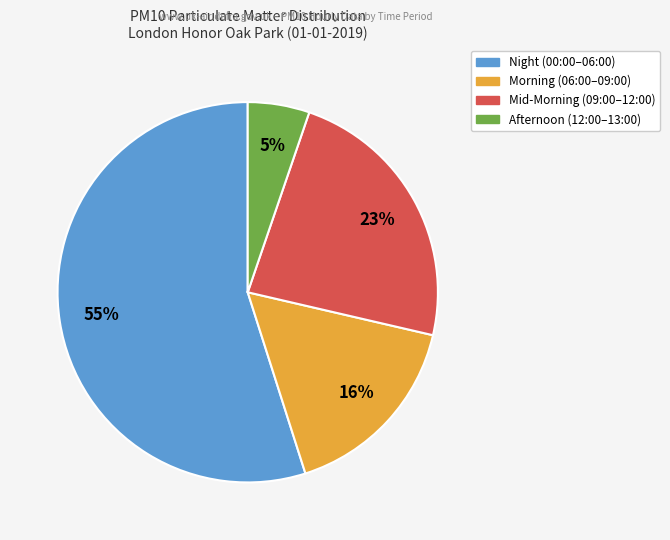

To the nearest percent, what is the average slice percentage?

25%